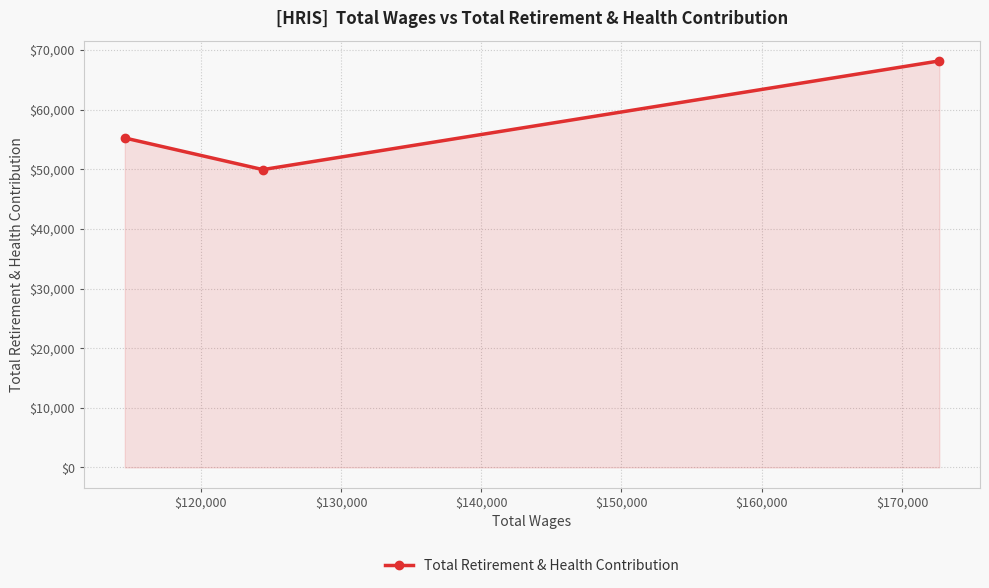

What is the minimum value shown in the chart?

49951